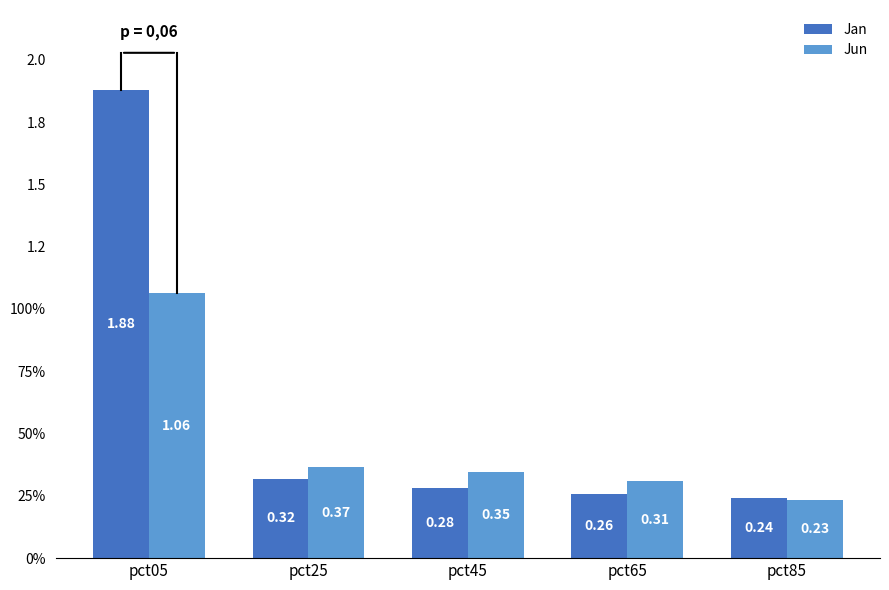

What are all the series names shown in the legend?

Jan, Jun